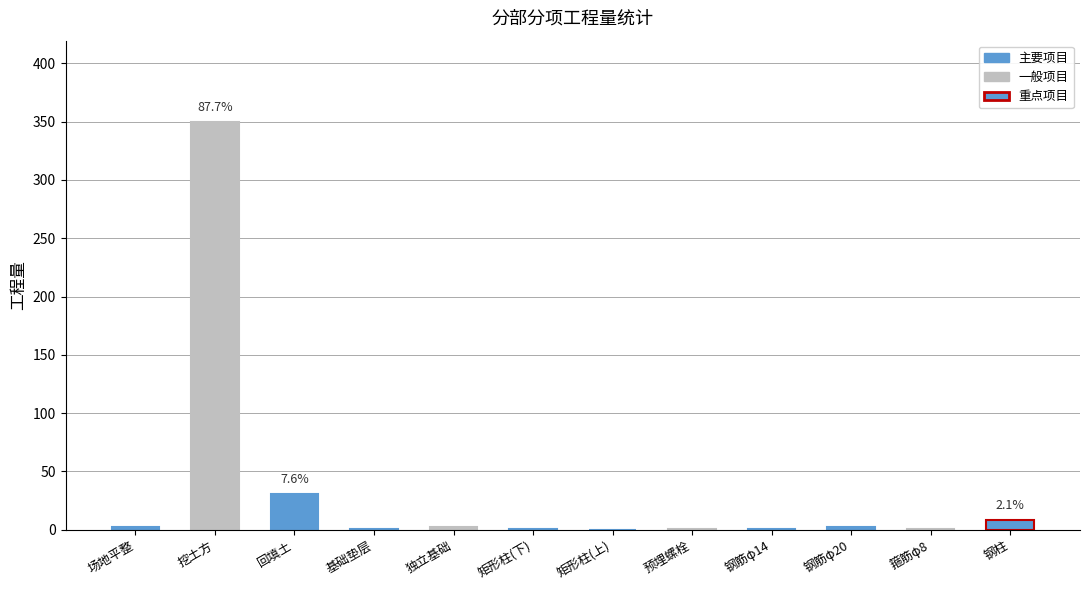

Which has a higher value, 基础垫层 or 挖土方?

挖土方